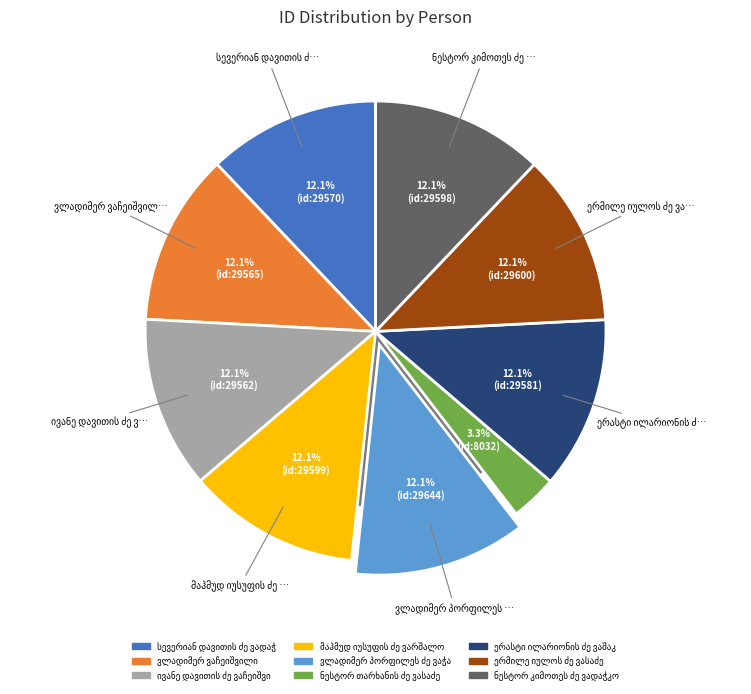

To the nearest percent, what portion does სევერიან დავითის ძე ვადაჭკორია represent?

12%